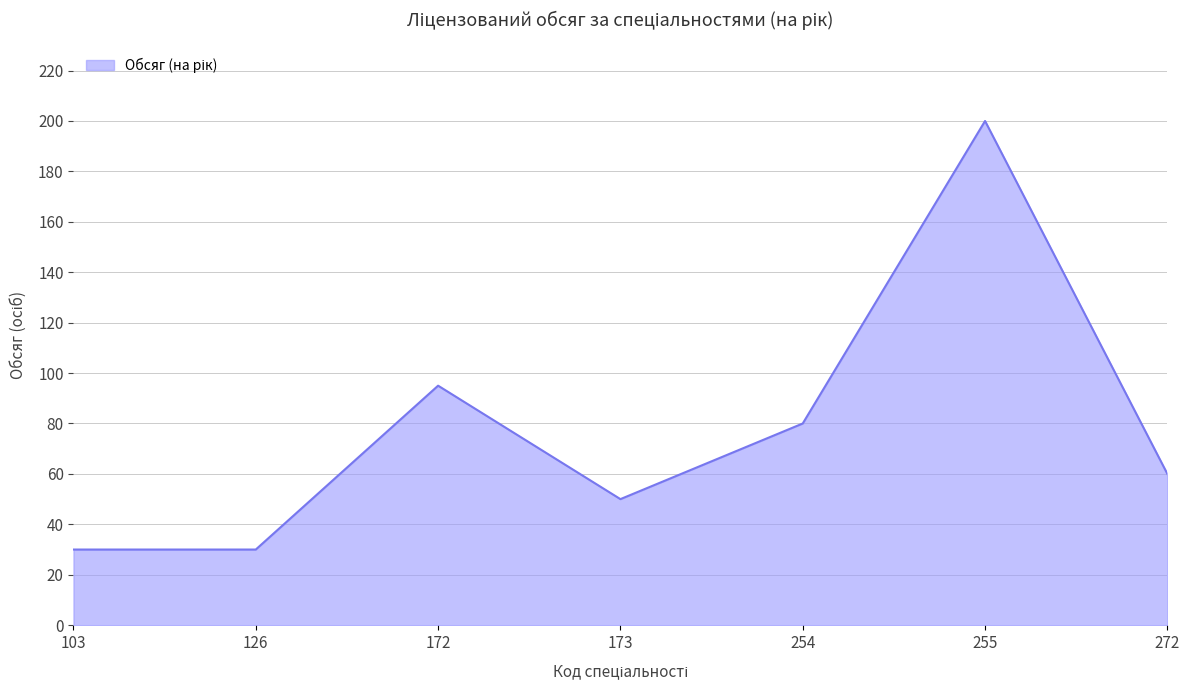

What value does the data have at 103?

30